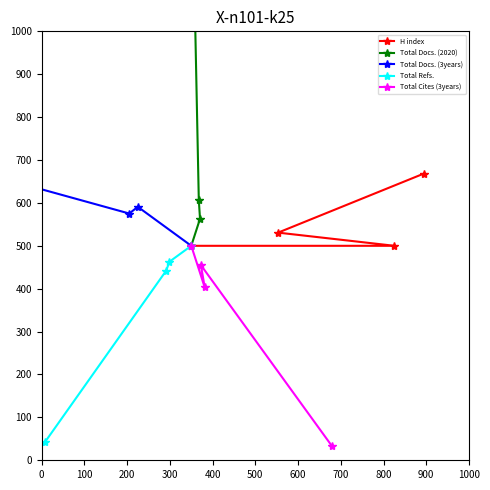

What is the minimum value for H index?

500.0